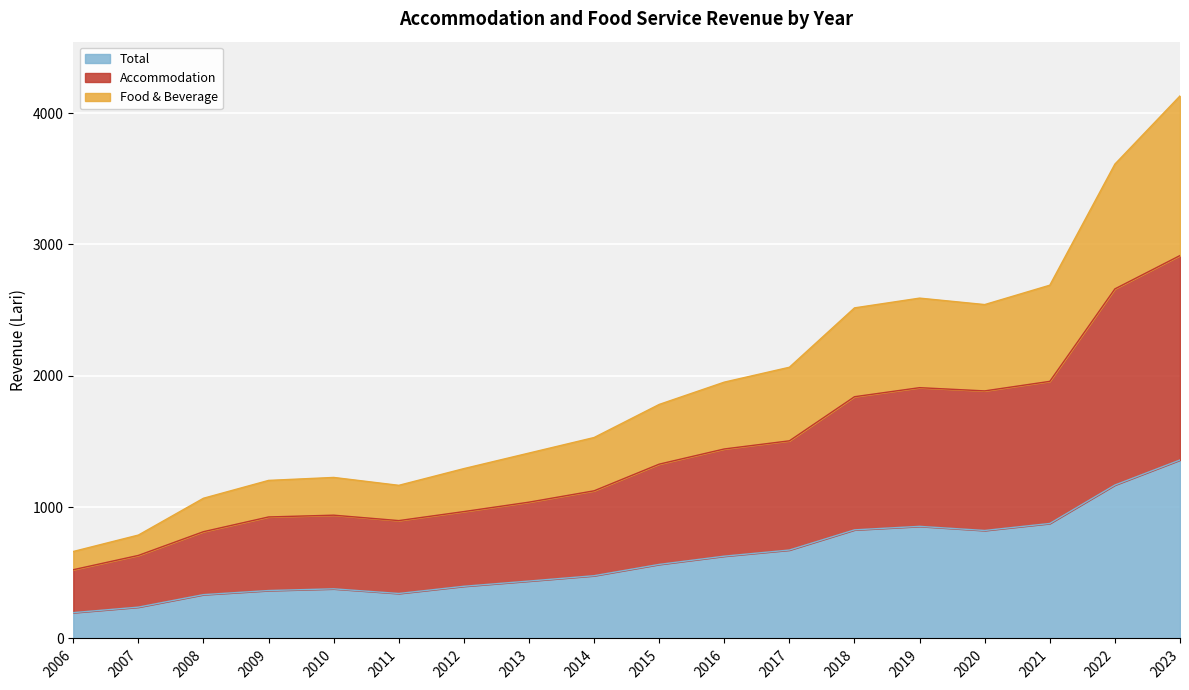

Which category has the lowest value in the Total series?

2006